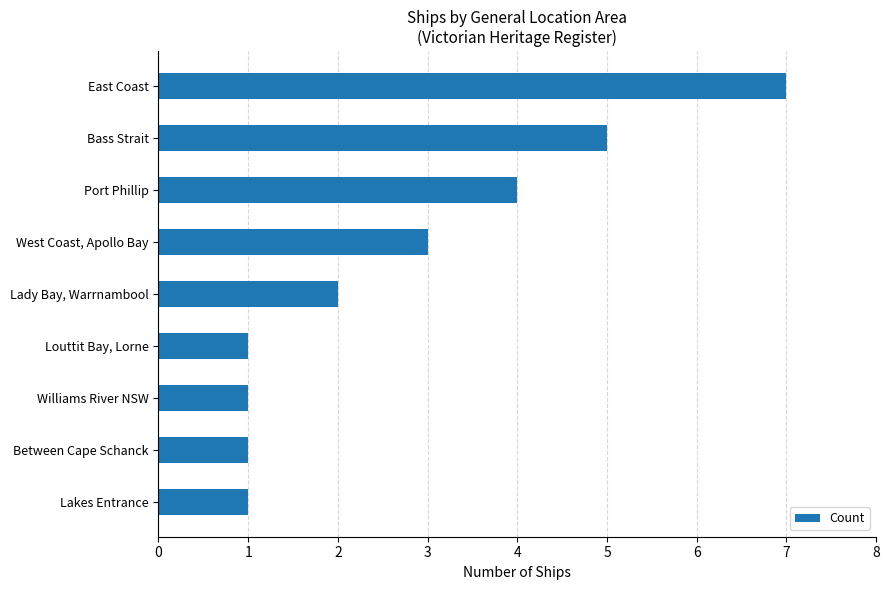

What is the maximum value shown in the chart?

7